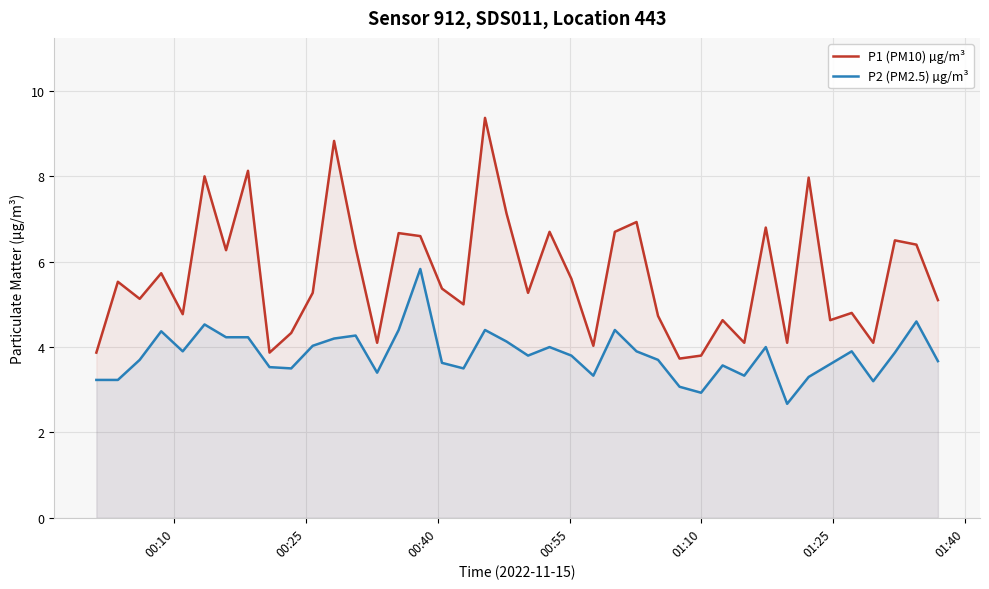

Which series has the largest total across all categories?

P1 (PM10) µg/m³